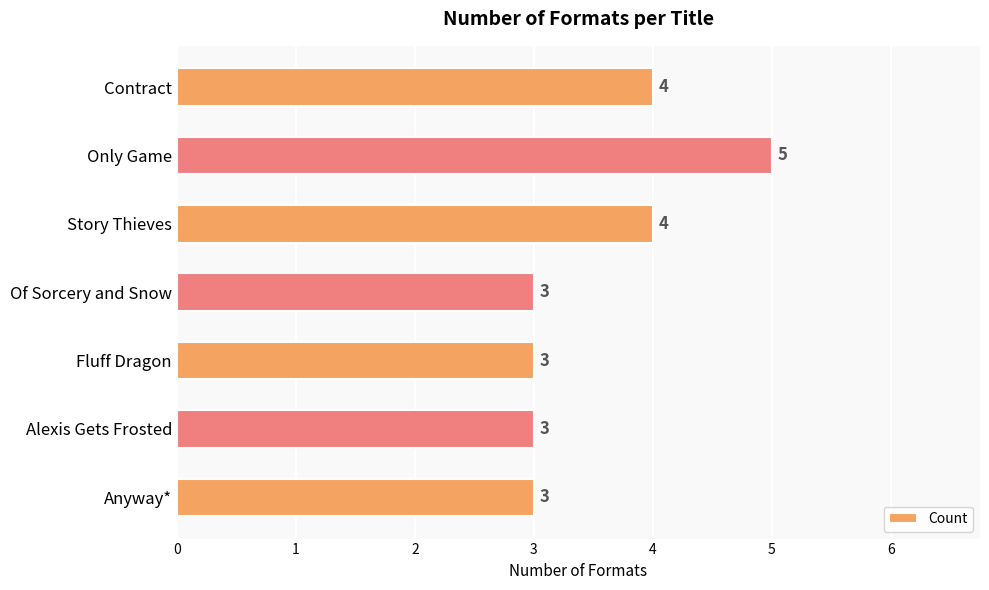

Approximately how many times larger is the value at Contract compared to Only Game?

0.8